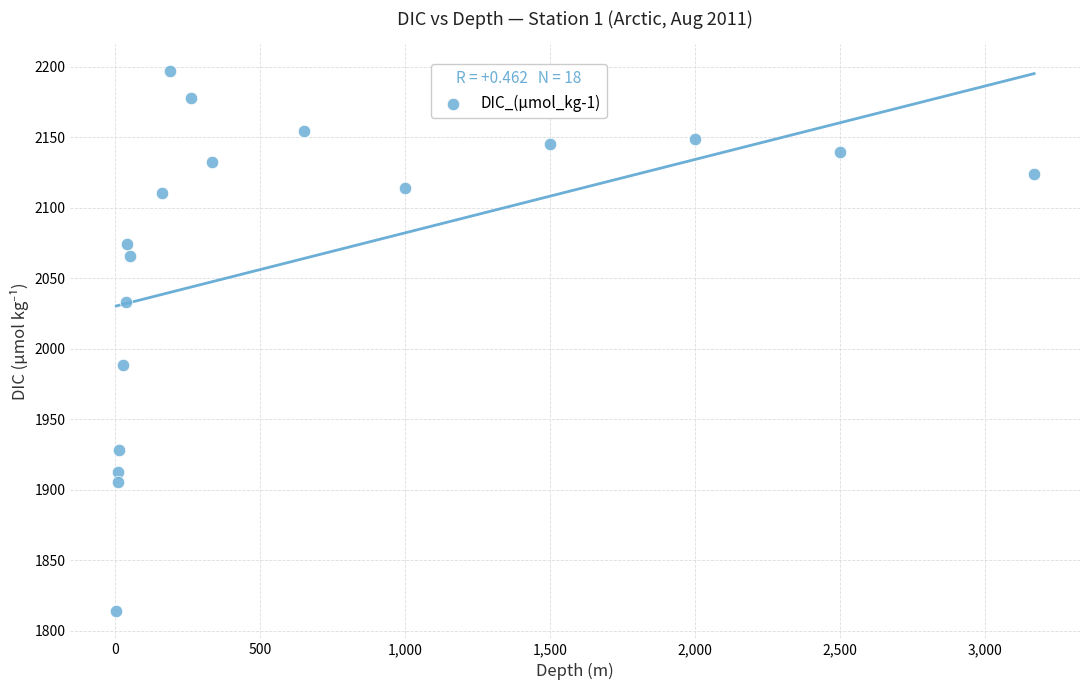

What Y value in the scatter plot is closest to 2005?

1988.2